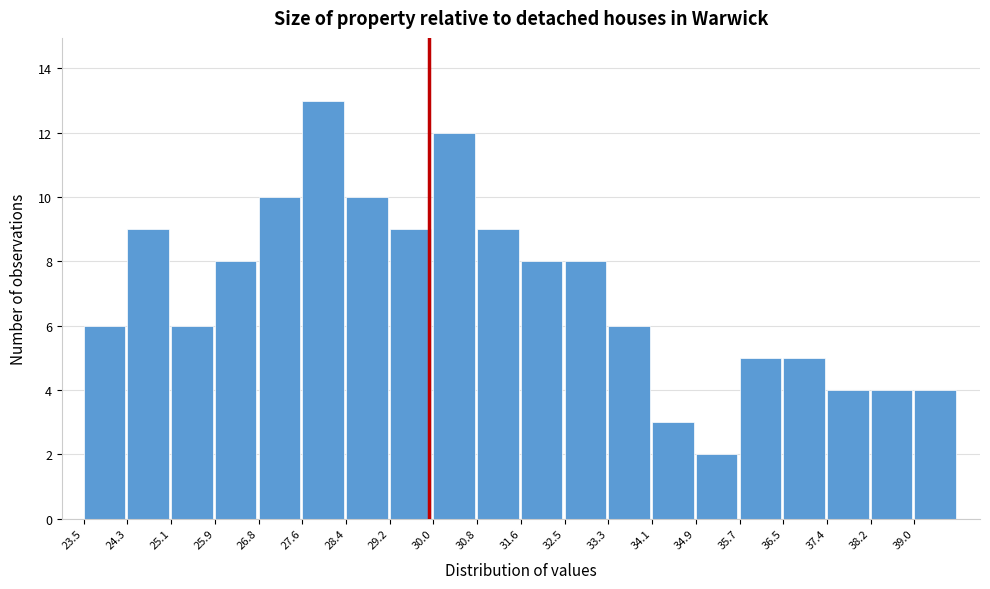

Reading left to right, list every bar in this chart as the range it spans on the x-axis followed by its height. Neither the bar edges nor the heights are printed on the chart, so give them approximately, as read against the axes.

23.5 to 24.3: 6
24.3 to 25.1: 9
25.1 to 25.9: 6
25.9 to 26.8: 8
26.8 to 27.6: 10
27.6 to 28.4: 13
28.4 to 29.2: 10
29.2 to 30.0: 9
30.0 to 30.8: 12
30.8 to 31.7: 9
31.7 to 32.5: 8
32.5 to 33.3: 8
33.3 to 34.1: 6
34.1 to 34.9: 3
34.9 to 35.7: 2
35.7 to 36.5: 5
36.5 to 37.4: 5
37.4 to 38.2: 4
38.2 to 39.0: 4
39.0 to 39.8: 4